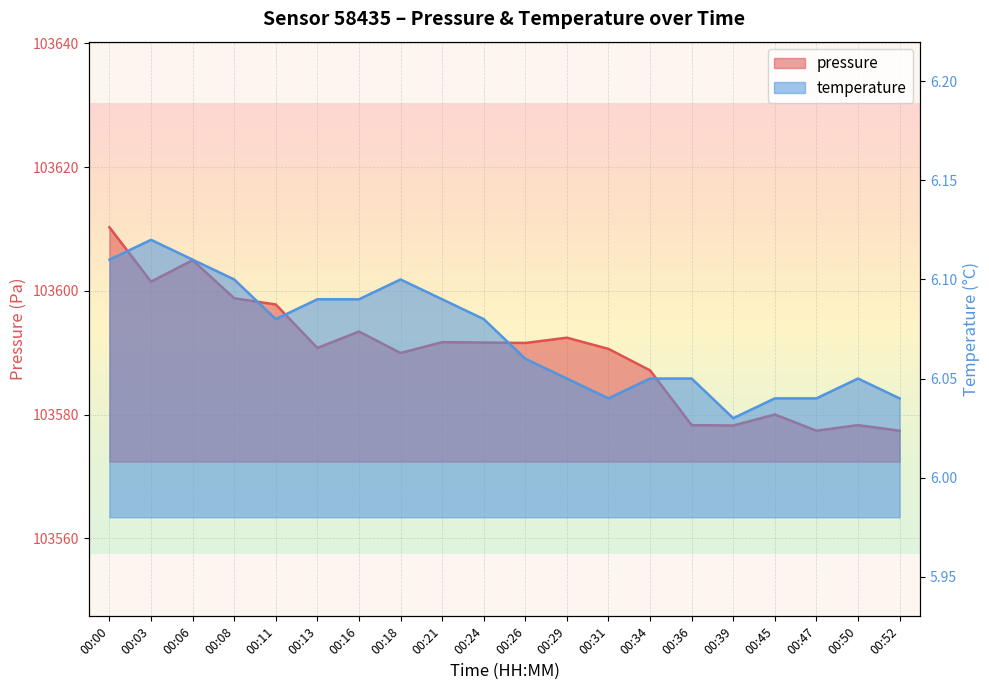

List the series in order of their overall mean, lowest first.

temperature, pressure